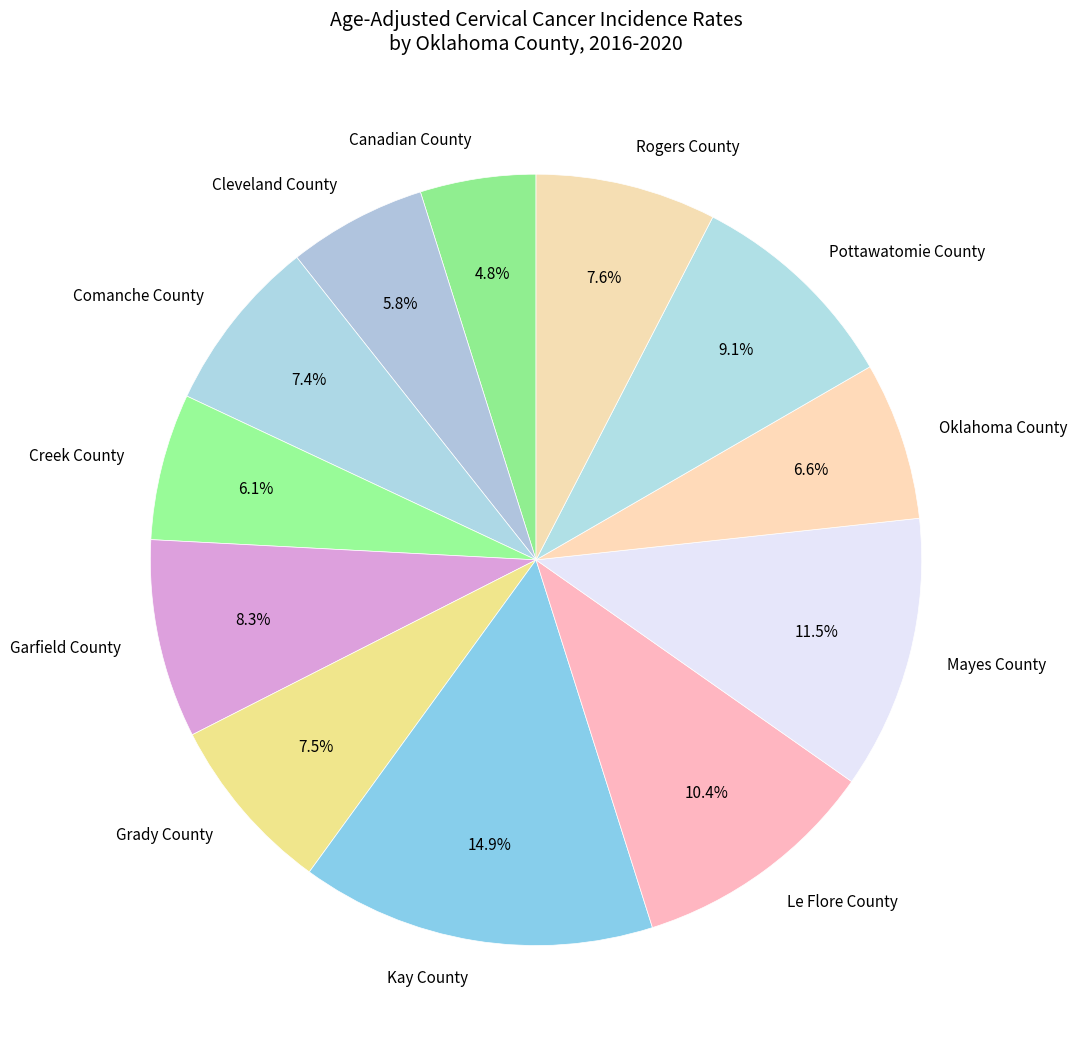

The Garfield County slice represents 8% of the pie. True or false?

True